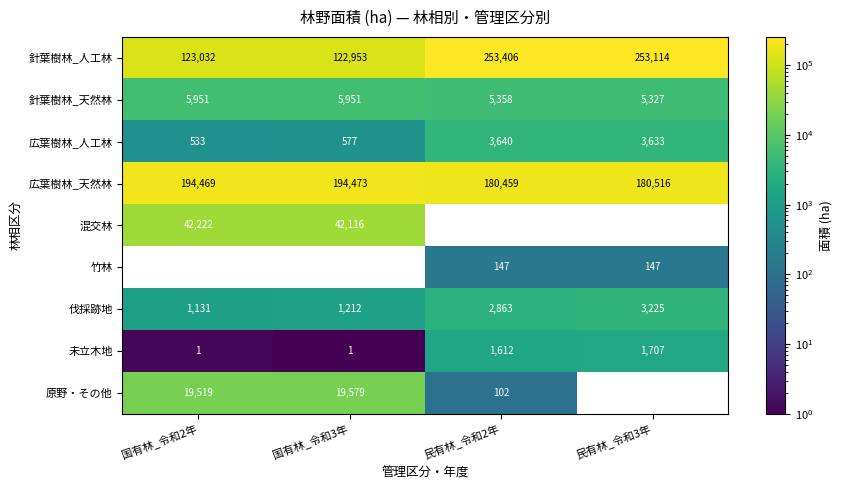

What is the difference between the maximum and second lowest values in the 針葉樹林_天然林 series?

593